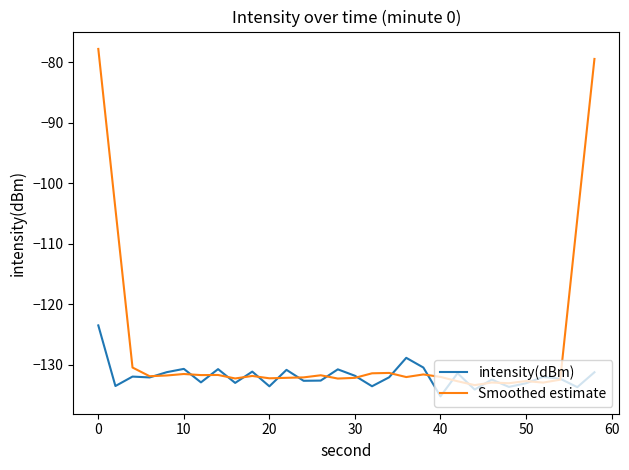

List the series in order of their peak value, lowest first.

intensity(dBm), Smoothed estimate